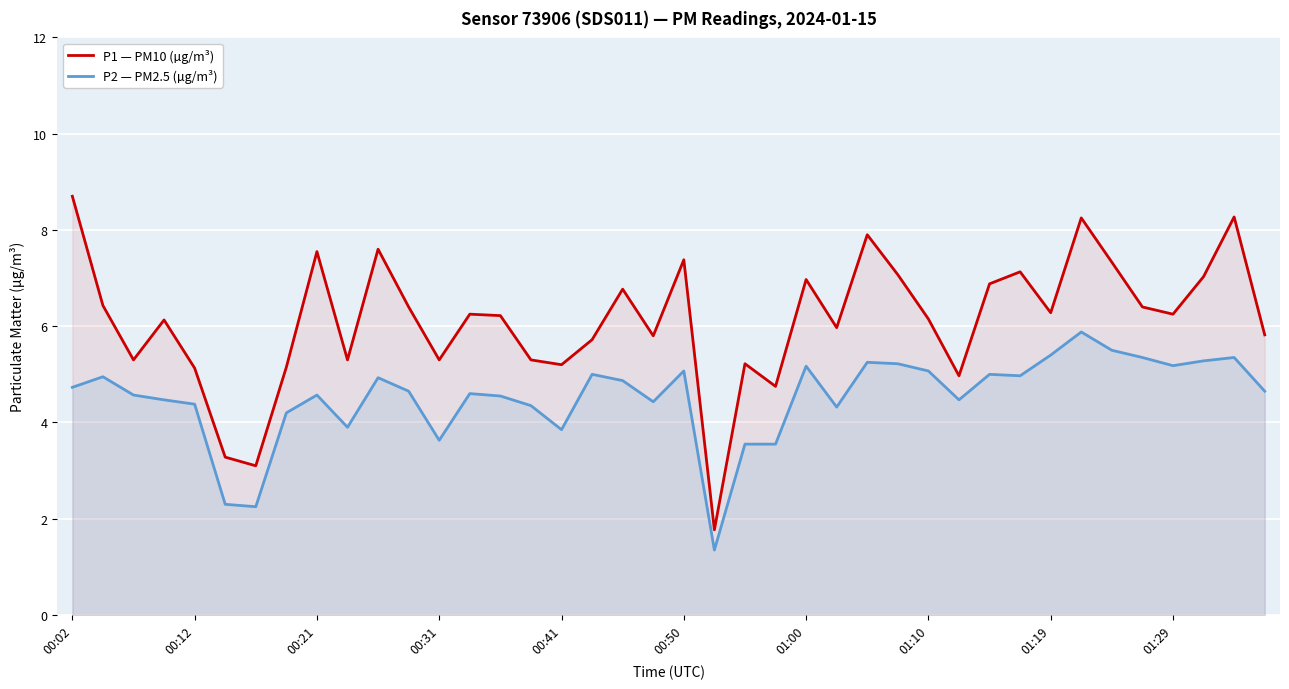

Reading left to right, extract all data points from this chart.

P1 — PM10 (µg/m³): 8.7	6.4	5.3	6.1	5.1	3.3	3.1	5.2	7.5	5.3	7.6	6.4	5.3	6.2	6.2	5.3	5.2	5.7	6.8	5.8	7.4	1.8	5.2	4.8	7.0	6.0	7.9	7.1	6.2	5.0	6.9	7.1	6.3	8.2	7.3	6.4	6.2	7.0	8.3	5.8
P2 — PM2.5 (µg/m³): 4.7	5.0	4.6	4.5	4.4	2.3	2.2	4.2	4.6	3.9	4.9	4.7	3.6	4.6	4.5	4.3	3.9	5.0	4.9	4.4	5.1	1.4	3.5	3.5	5.2	4.3	5.2	5.2	5.1	4.5	5.0	5.0	5.4	5.9	5.5	5.3	5.2	5.3	5.3	4.7